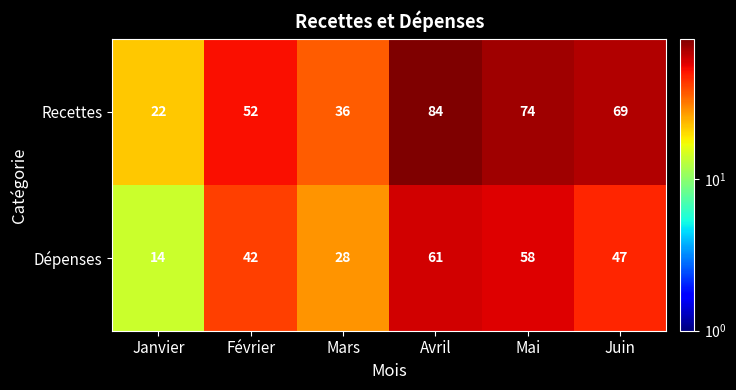

List the labels in order of Recettes value, smallest first.

Janvier, Mars, Février, Juin, Mai, Avril